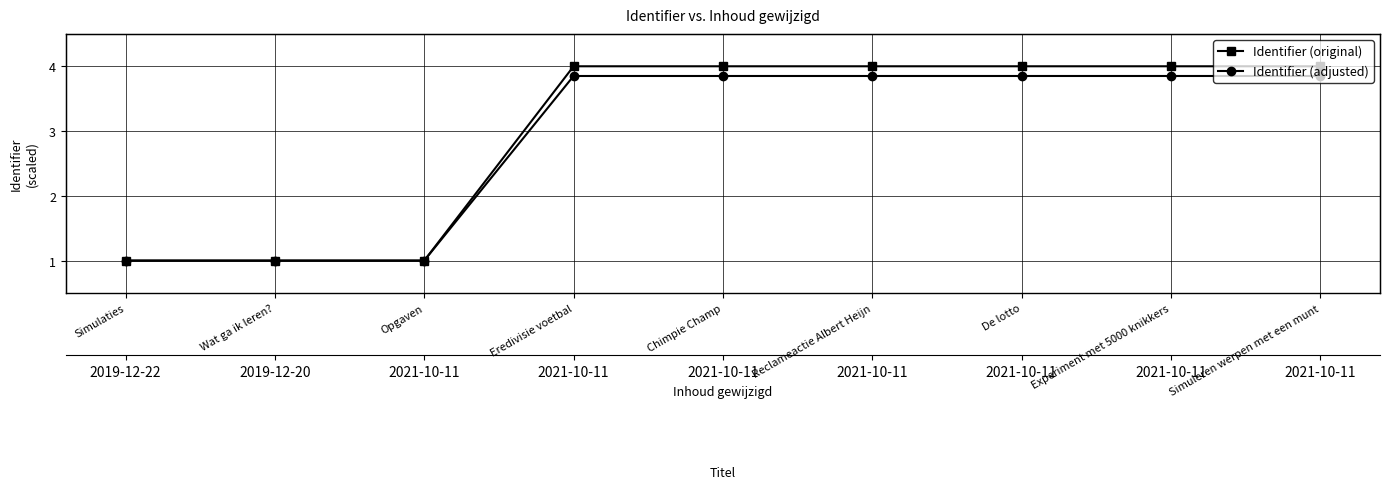

List the series in order of their peak value, highest first.

Identifier (original), Identifier (adjusted)